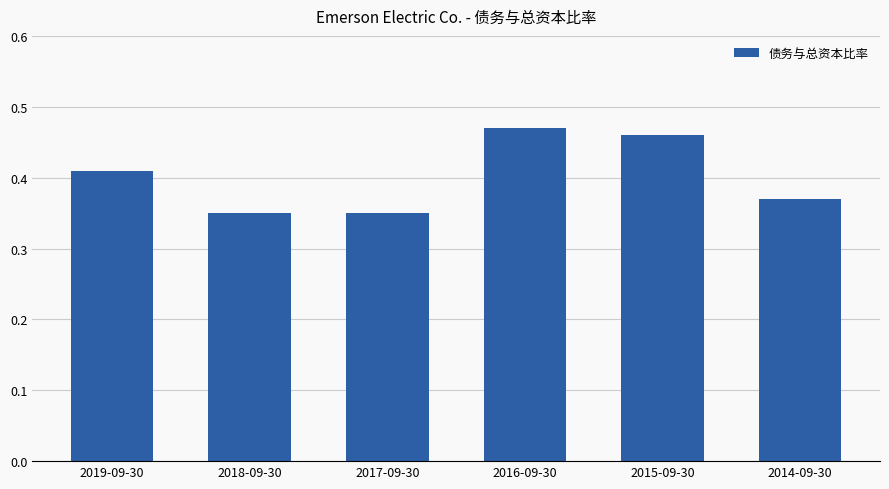

How many bars are there in total?

6